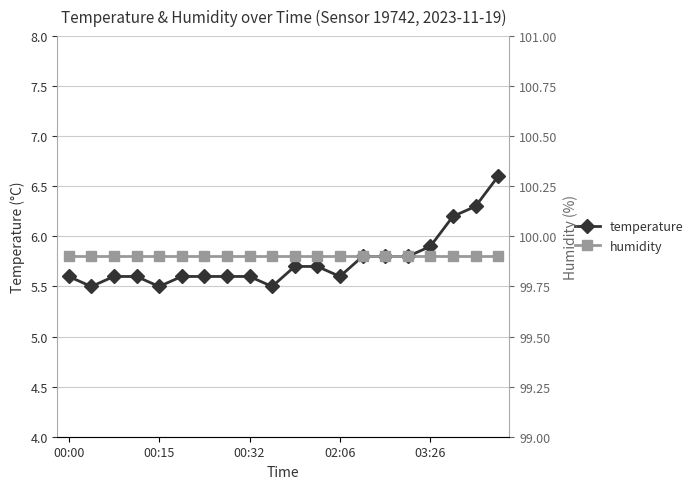

Where is temperature nearest to the value 6?

03:26